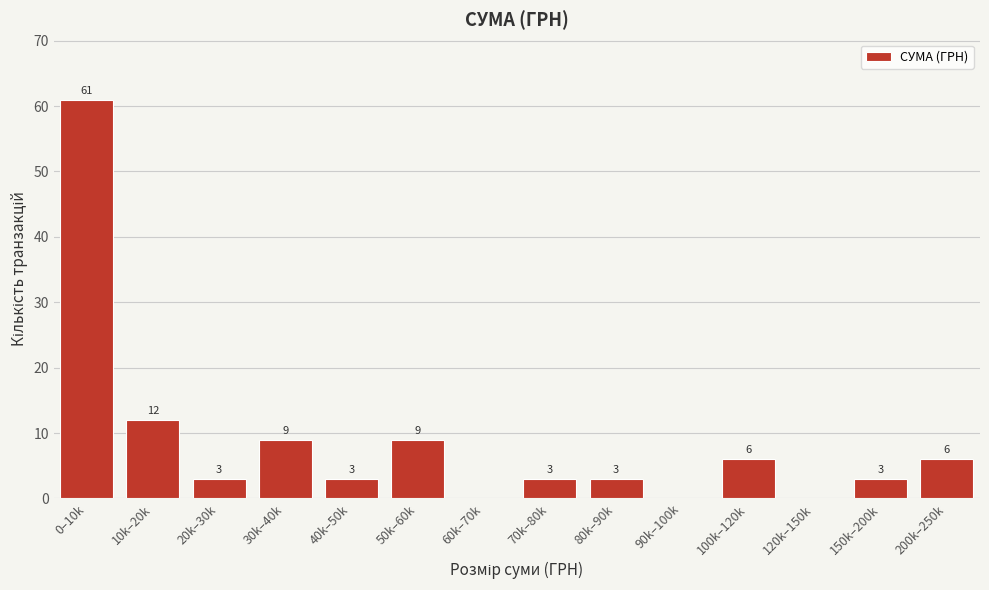

Reading left to right, what are all the values shown in this chart?

0–10k=61	10k–20k=12	20k–30k=3	30k–40k=9	40k–50k=3	50k–60k=9	60k–70k=0	70k–80k=3	80k–90k=3	90k–100k=0	100k–120k=6	120k–150k=0	150k–200k=3	200k–250k=6